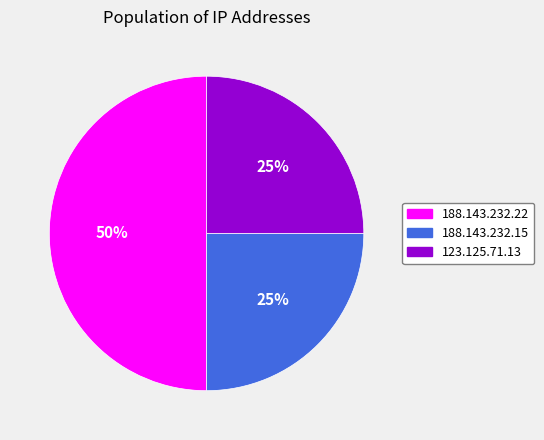

Is it true that 123.125.71.13 is 37% of the pie?

False